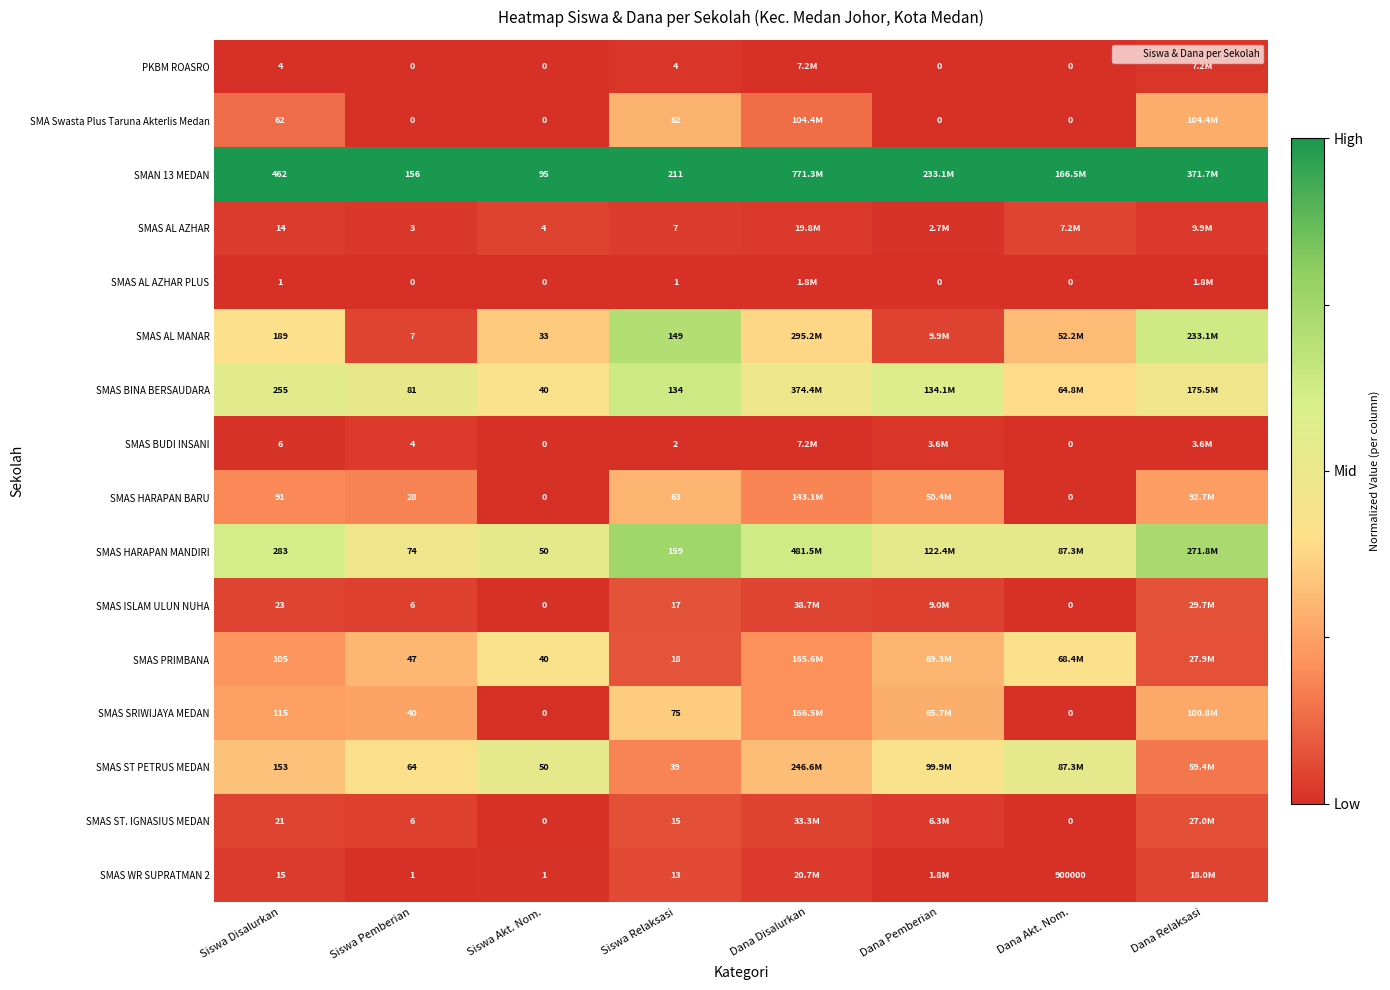

The value of SMAS AL AZHAR at Siswa Akt. Nom. is 0.1. True or false?

False